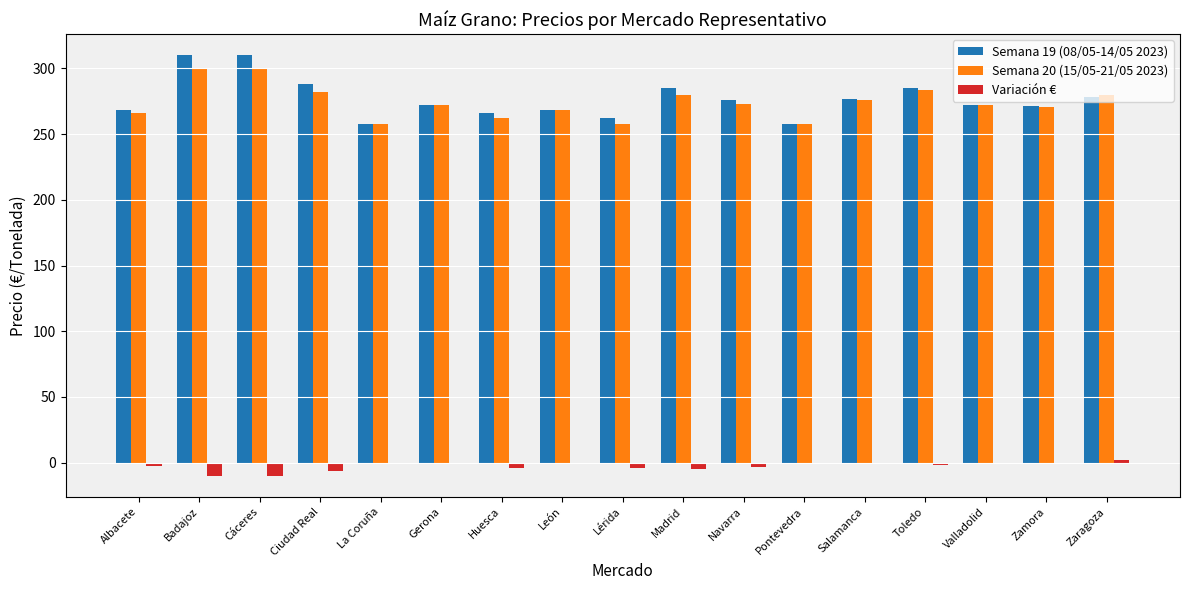

Between Lérida and Zaragoza, which series saw the biggest shift?

Semana 20 (15/05-21/05 2023)